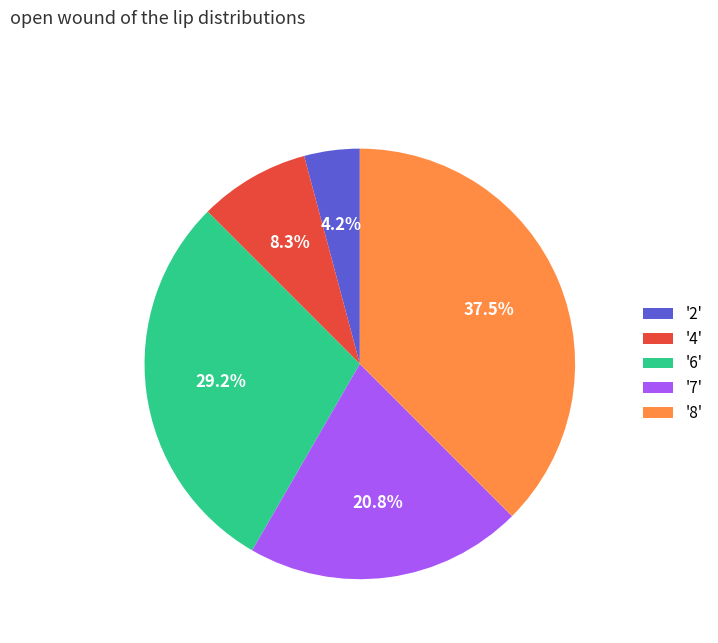

Does any single category account for the majority?

No